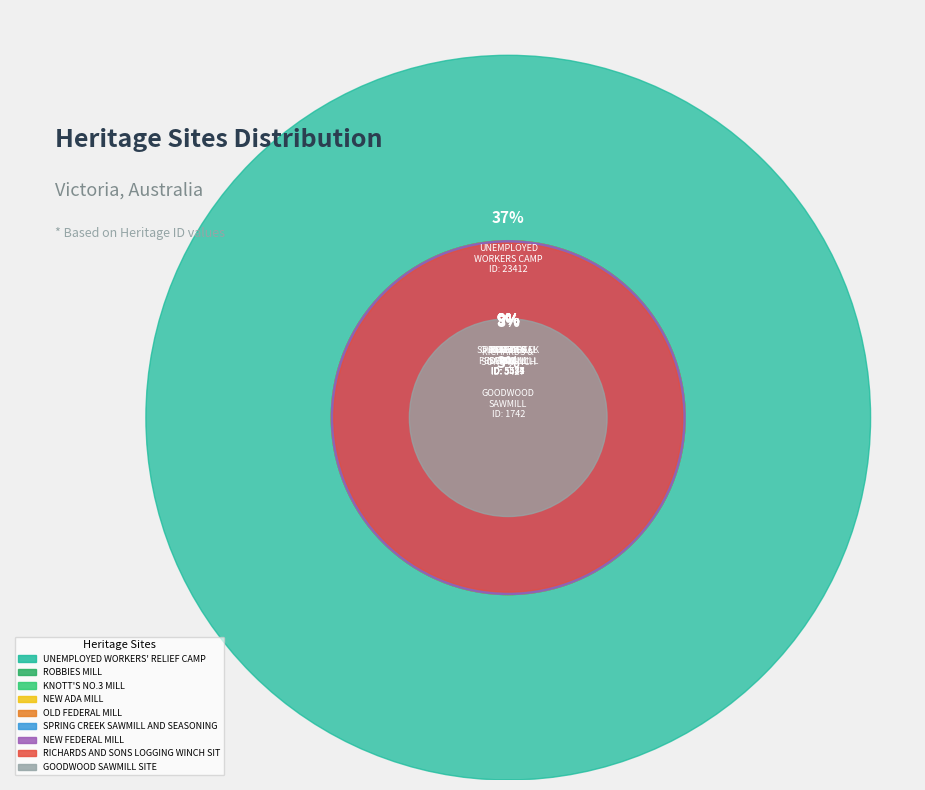

To the nearest percent, what percentage of the pie is NEW ADA MILL?

9%